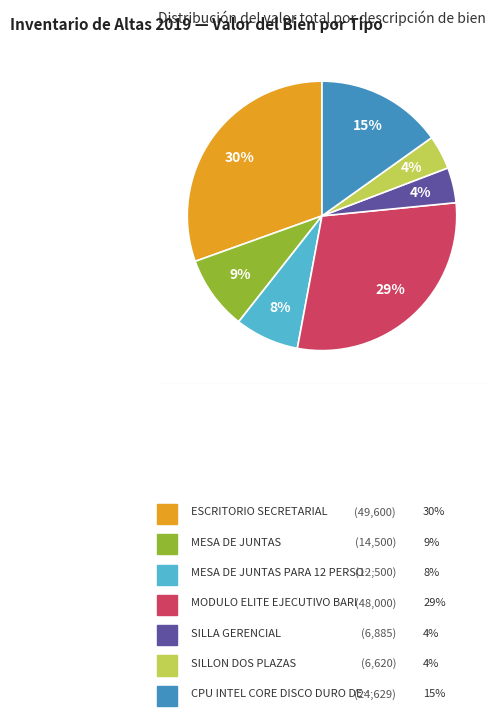

To the nearest percent, what is the difference between the largest and smallest slice percentages?

26%